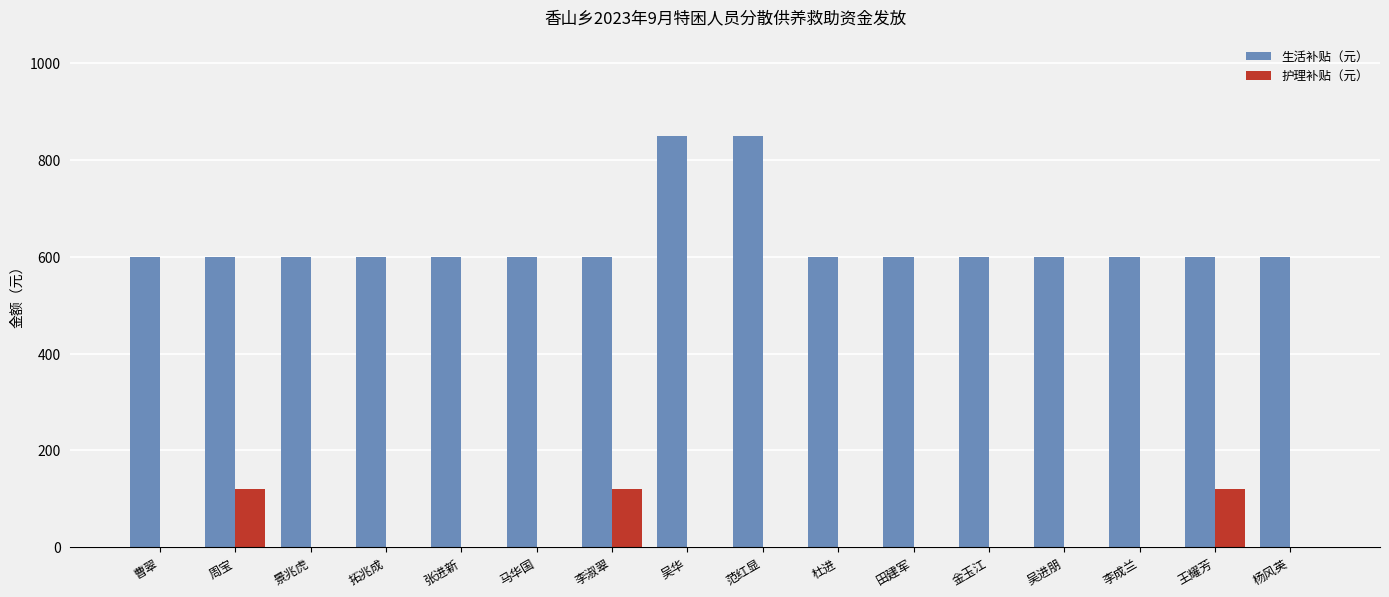

Count the number of data series in this chart.

2